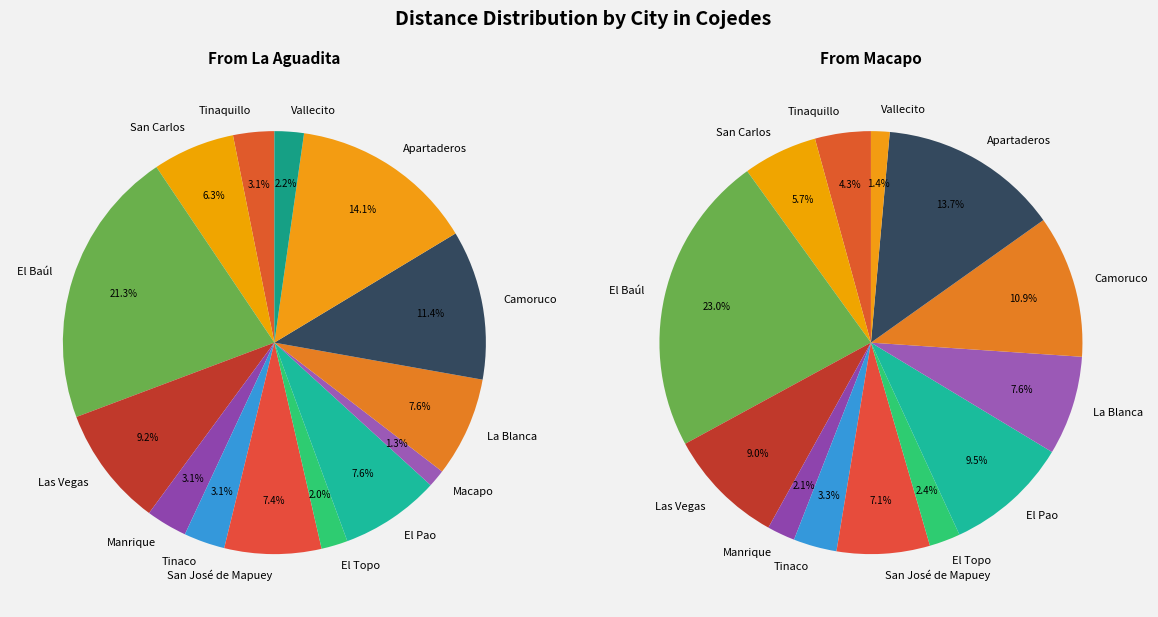

Which category has the biggest portion of the pie?

El Baúl